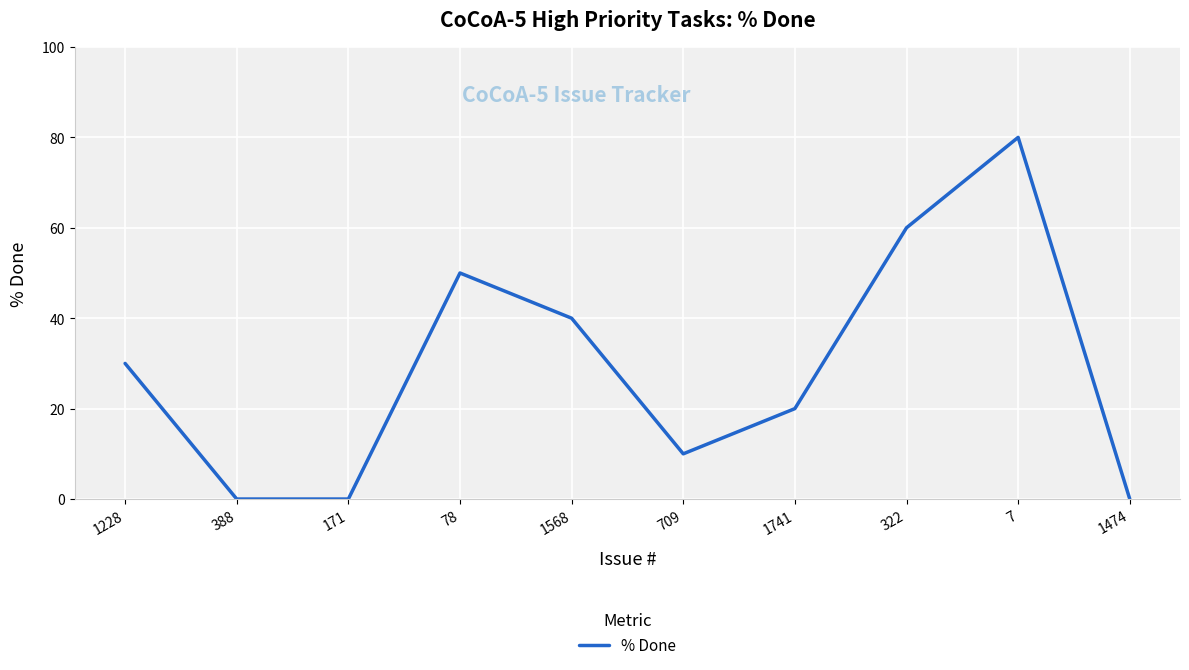

What position from the left is 388?

2